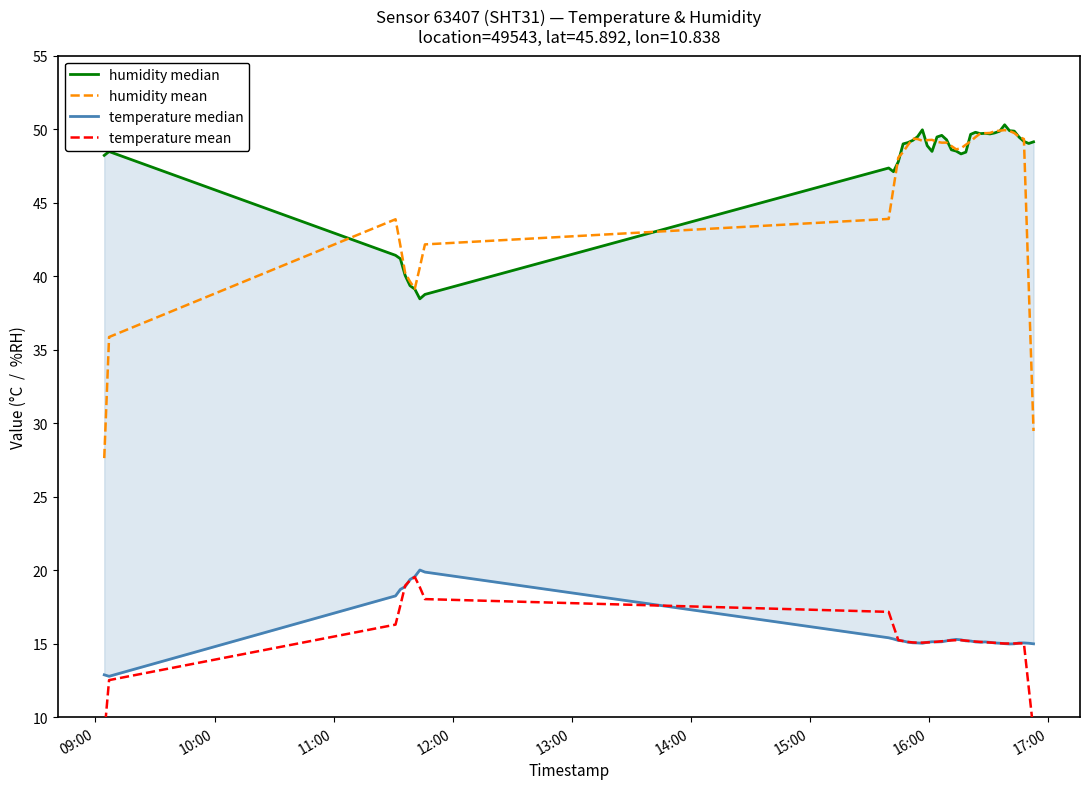

Which series has the largest range (max minus min)?

humidity mean